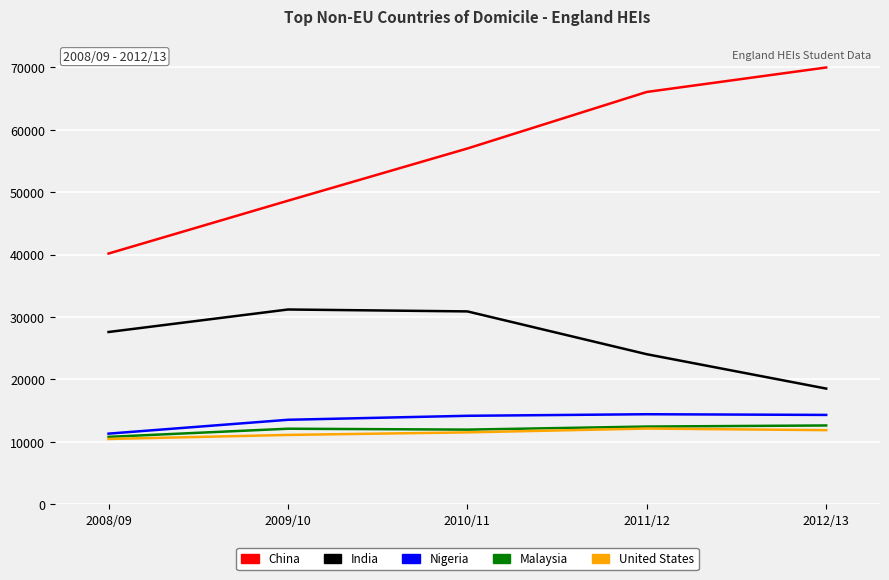

Which category has the highest value across all series?

2012/13